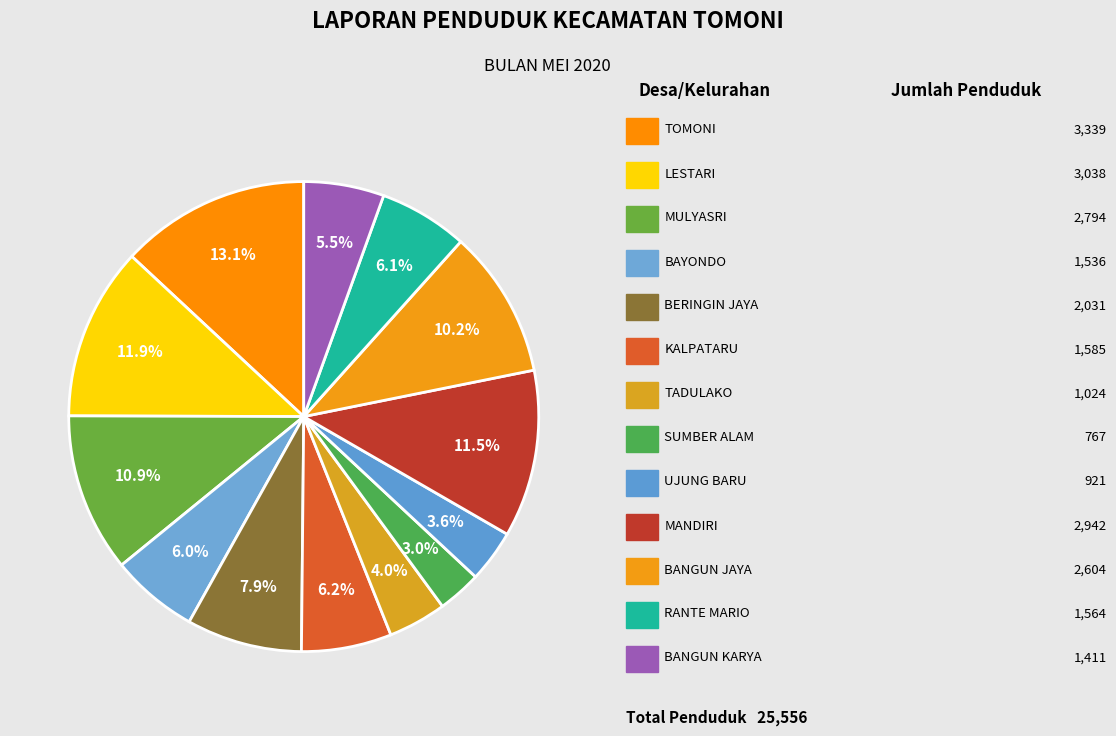

How many slices are in this pie chart?

13